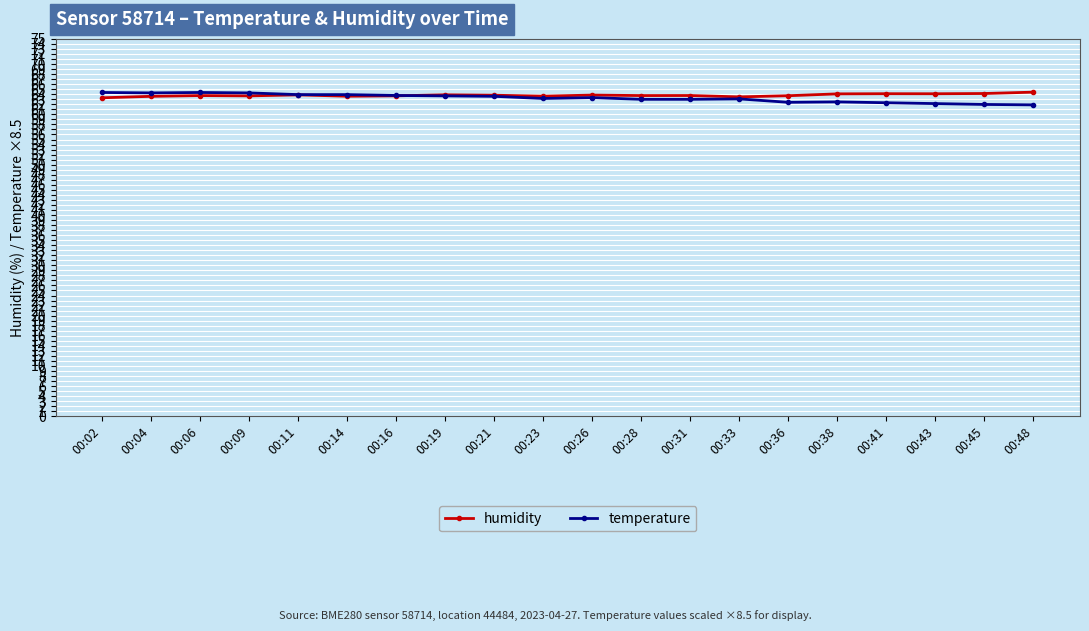

What is the average value of the temperature series?

63.2